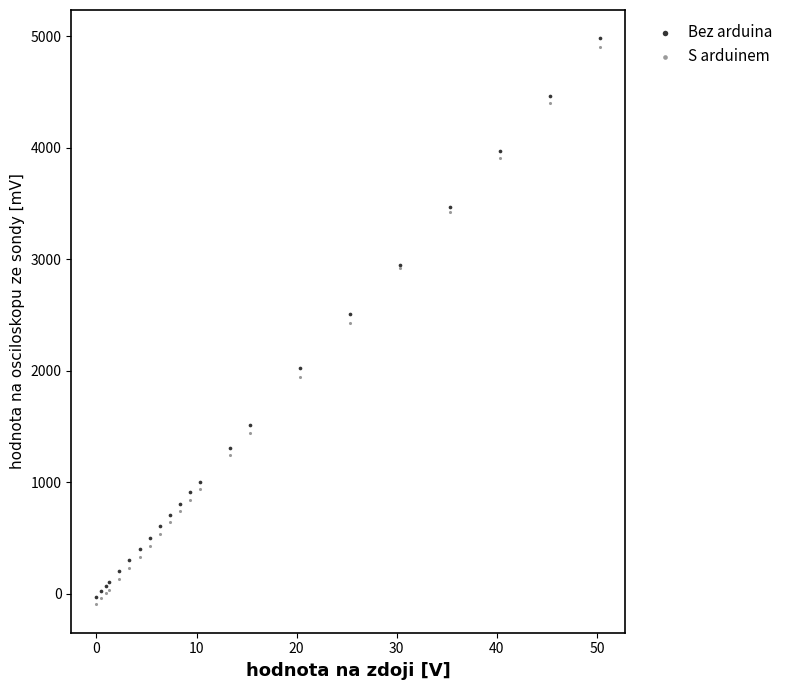

What are all the series names shown in the legend?

Bez arduina, S arduinem